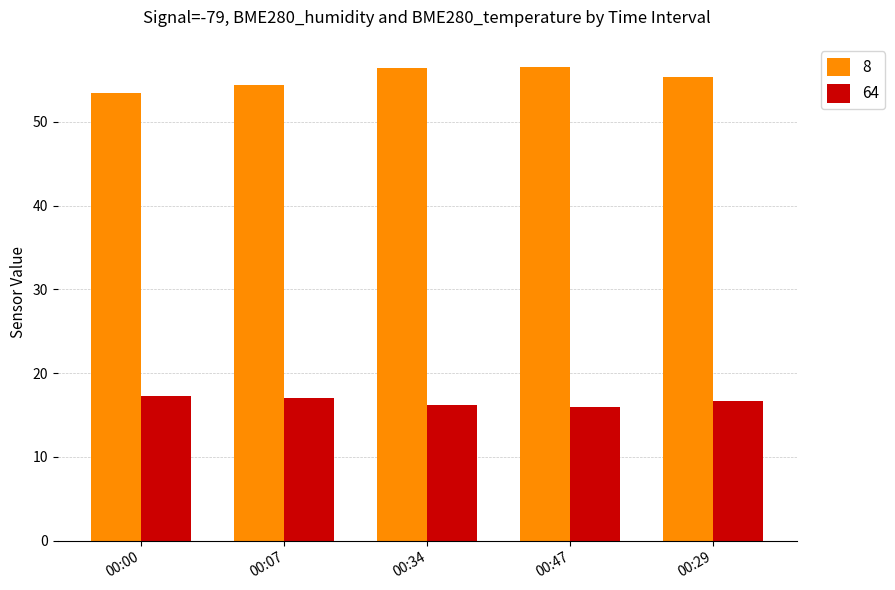

At which label does 8 first exceed 55?

00:34